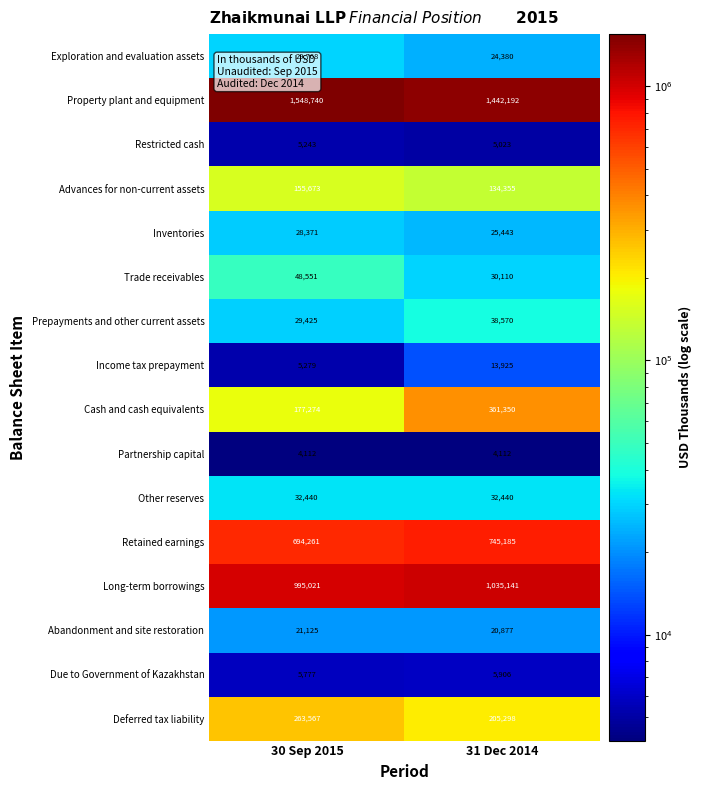

At how many categories does at least one series exceed 559244?

2